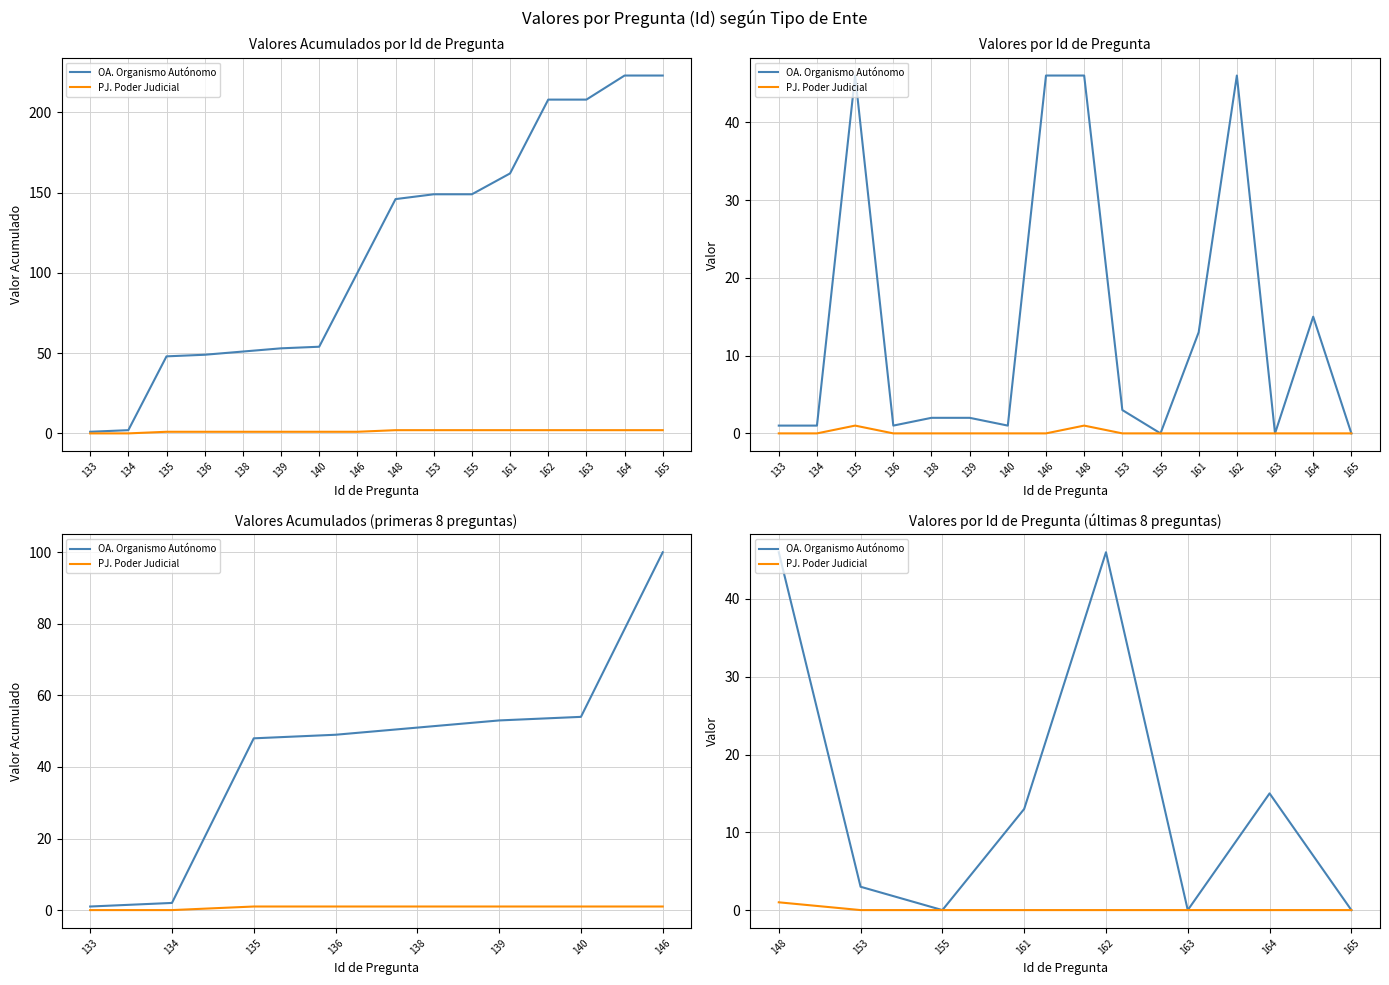

At how many categories does at least one series exceed 32?

2